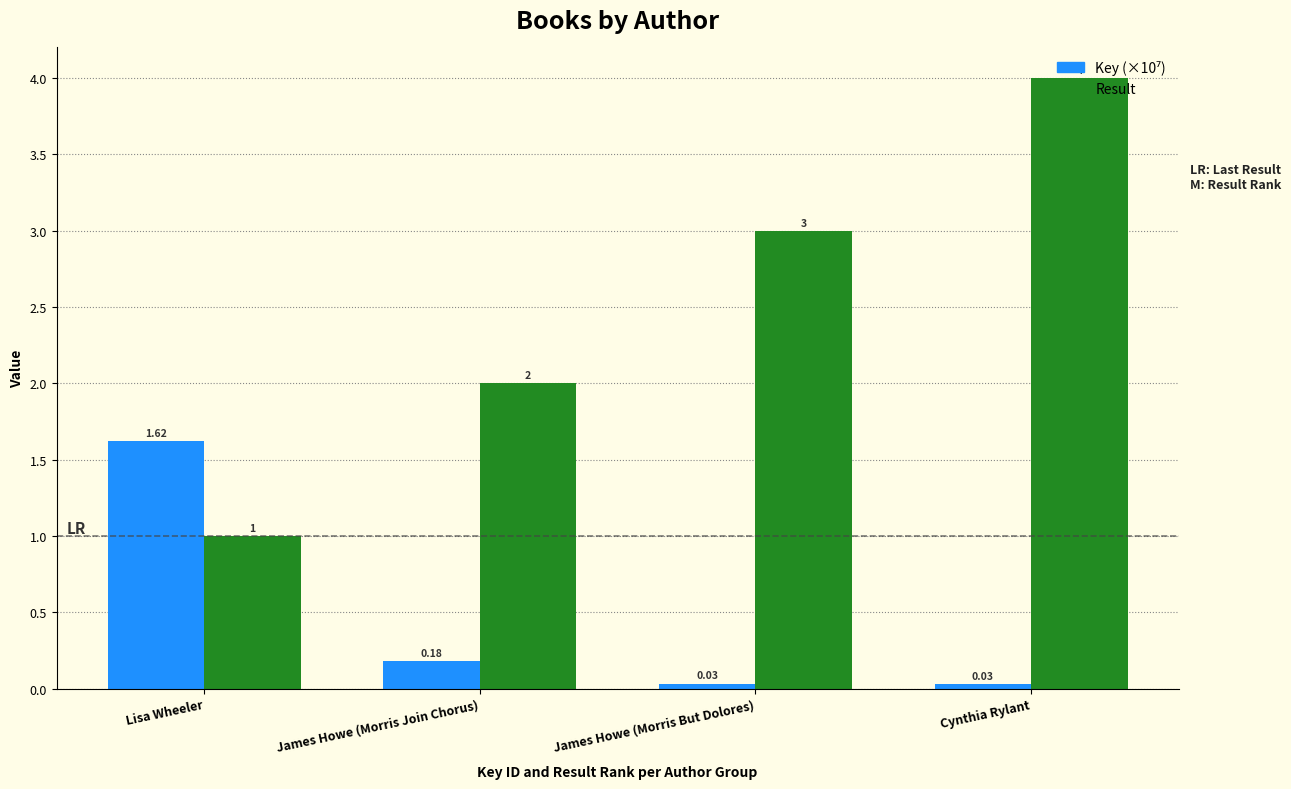

Which series has the largest range (max minus min)?

Result